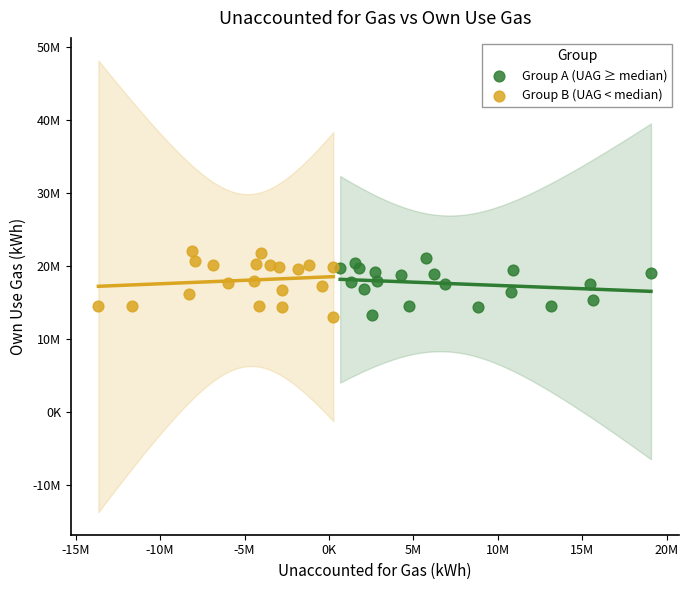

Which series reaches the maximum Y coordinate?

Group B (UAG < median)